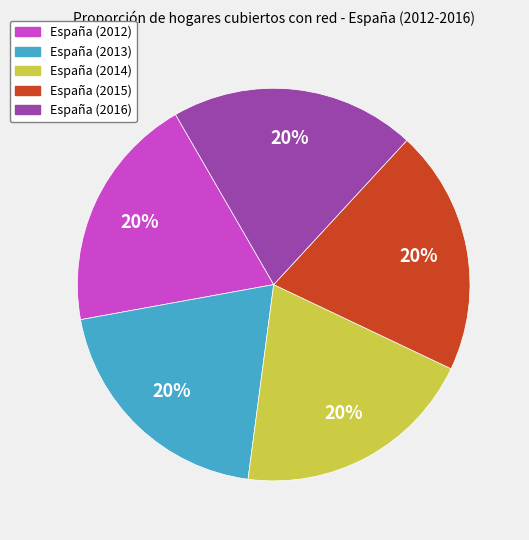

Is España (2016) the majority of the pie?

No